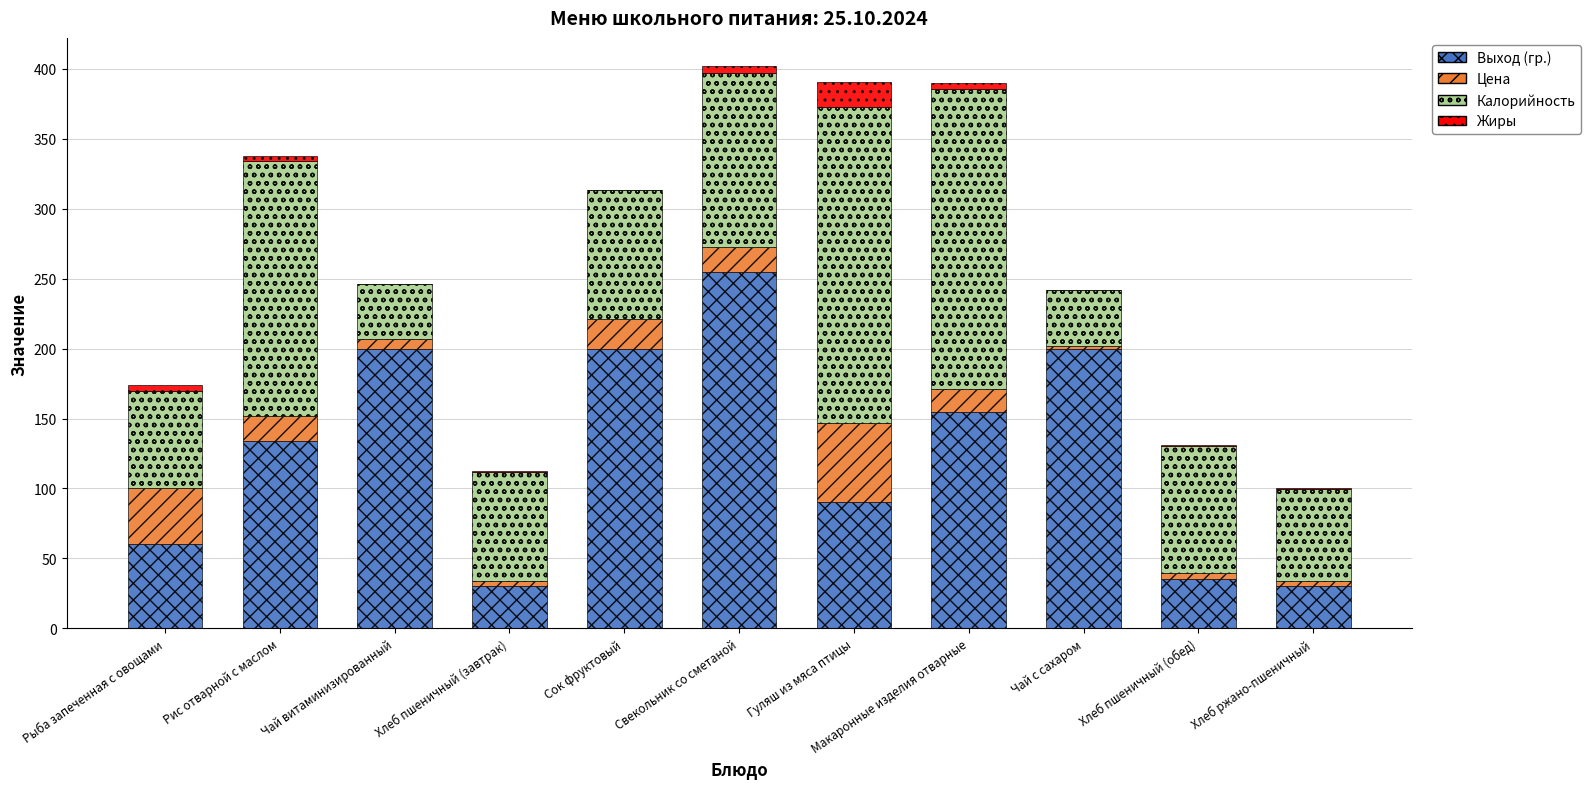

What is the total value across all series at Гуляш из мяса птицы?

390.2